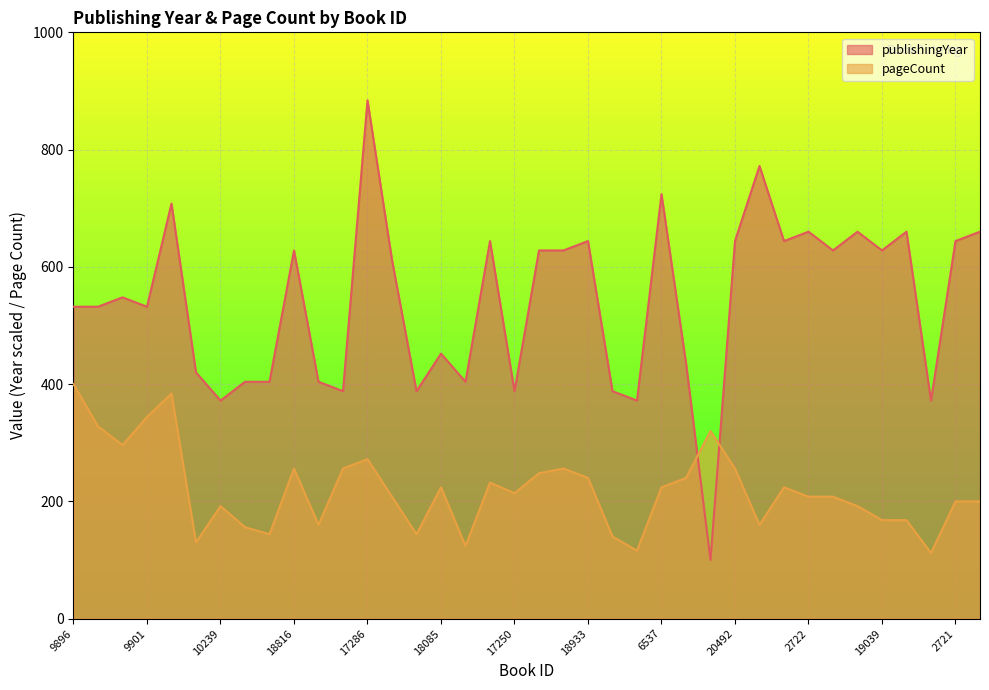

At which label does publishingYear first exceed 612?

16000